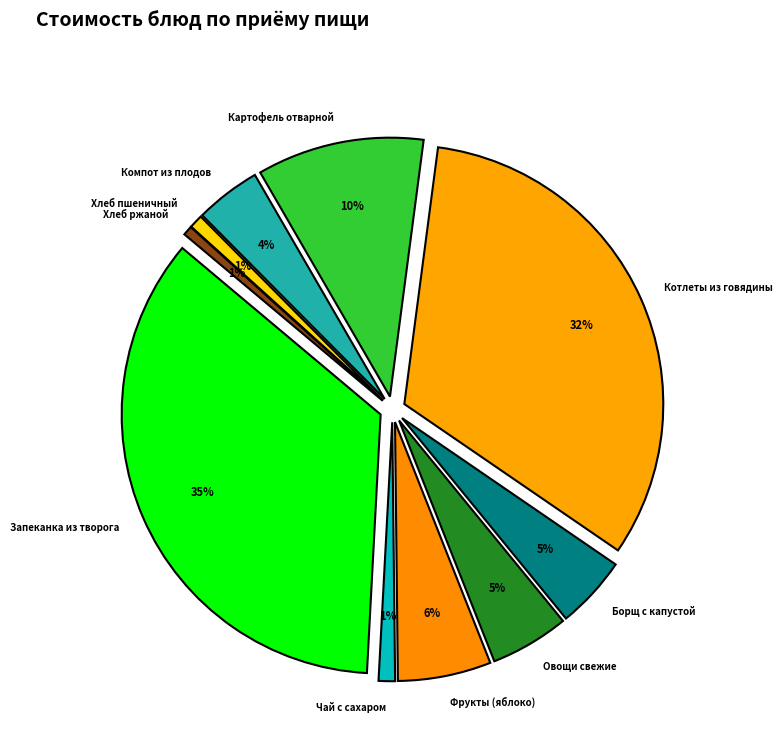

What is the total percentage of Овощи свежие and Чай с сахаром?

5.9%